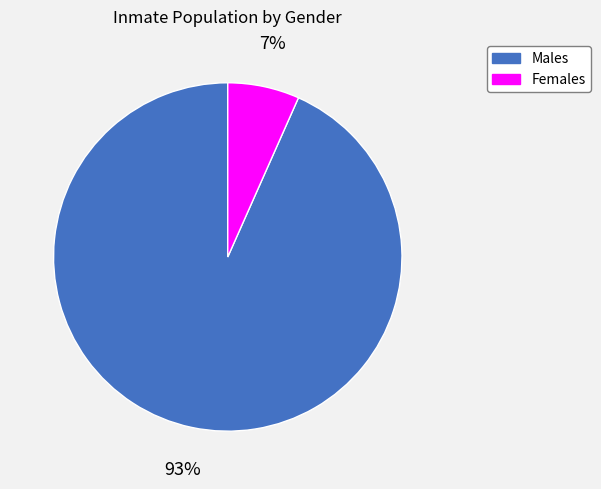

The Females slice represents 1% of the pie. True or false?

False